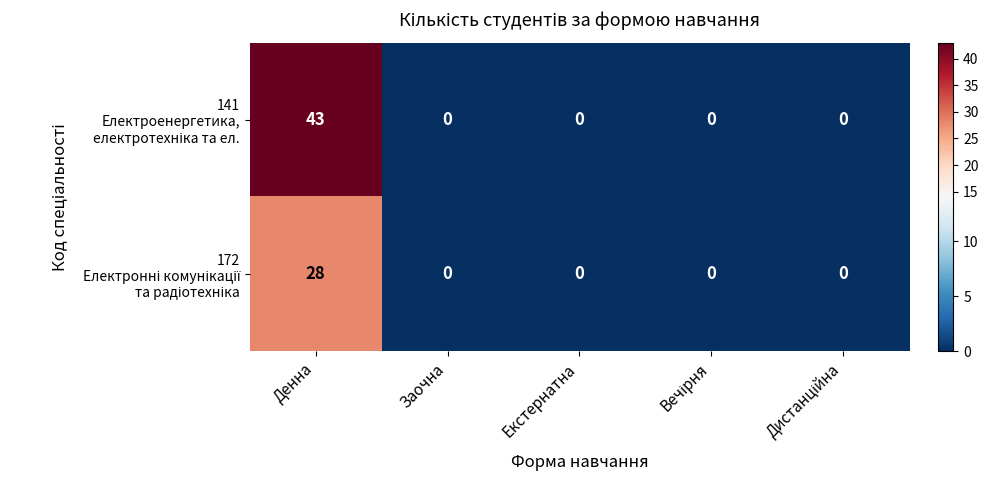

What is the spread (max minus min) of values at Денна?

15